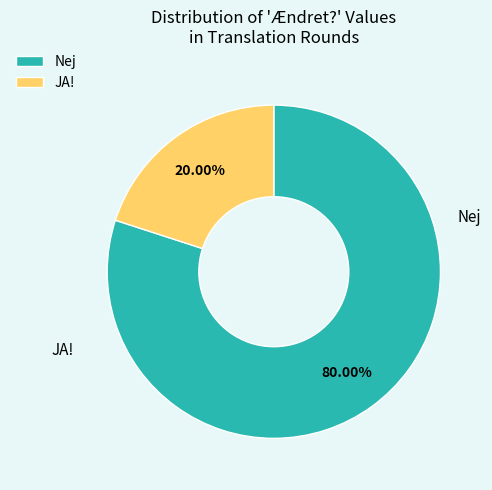

Is there any slice that represents more than half of the pie?

Yes